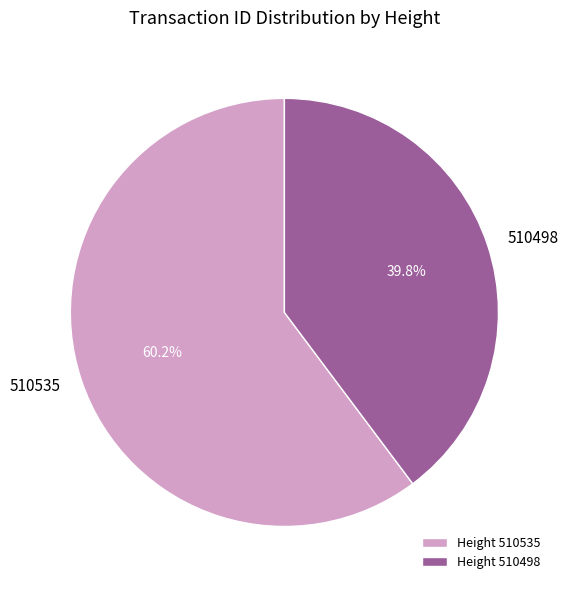

What is the ratio of the value at 510535 to the value at 510498?

1.5